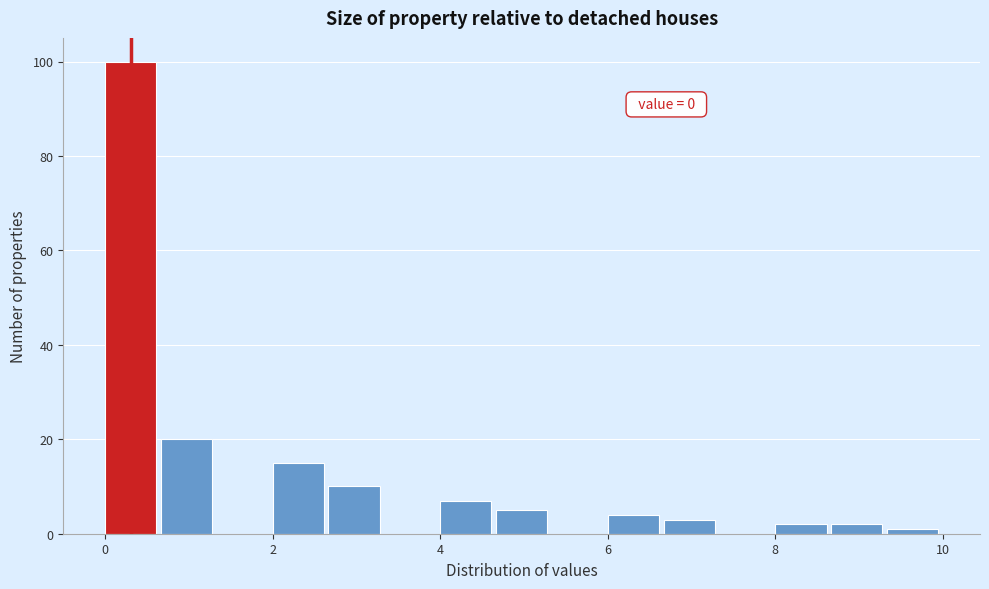

Around what value on the x-axis is the tallest bar? Give the approximate position of its centre, as read against the axis.

0.4